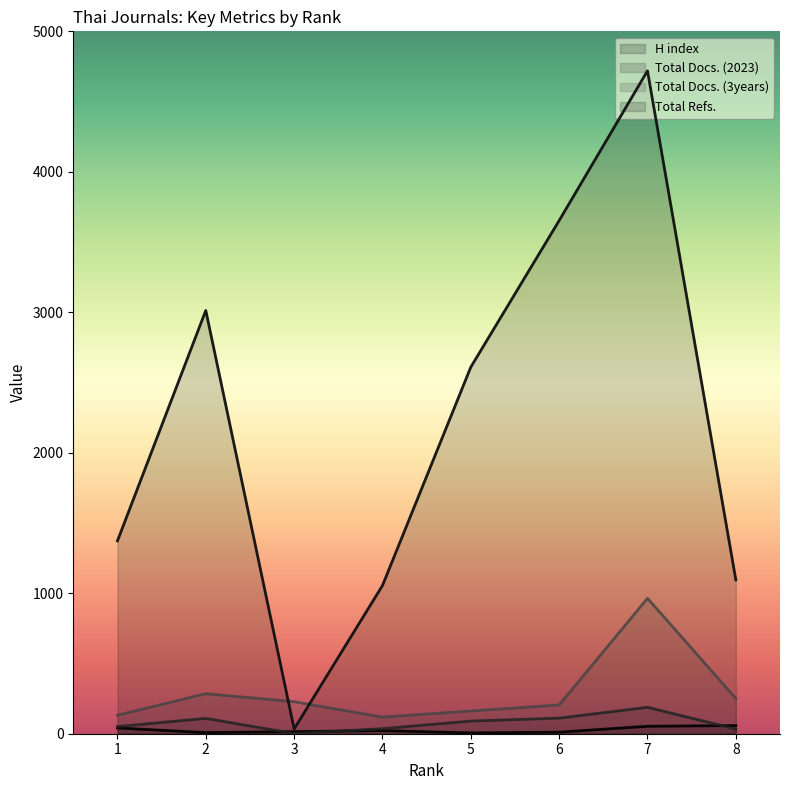

Reading left to right, what are all the values shown in this chart?

H index: 41	8	15	22	6	11	53	58
Total Docs. (2023): 51	109	1	36	90	111	188	33
Total Docs. (3years): 132	285	228	118	162	205	964	251
Total Refs.: 1373	3013	34	1055	2610	3653	4719	1095